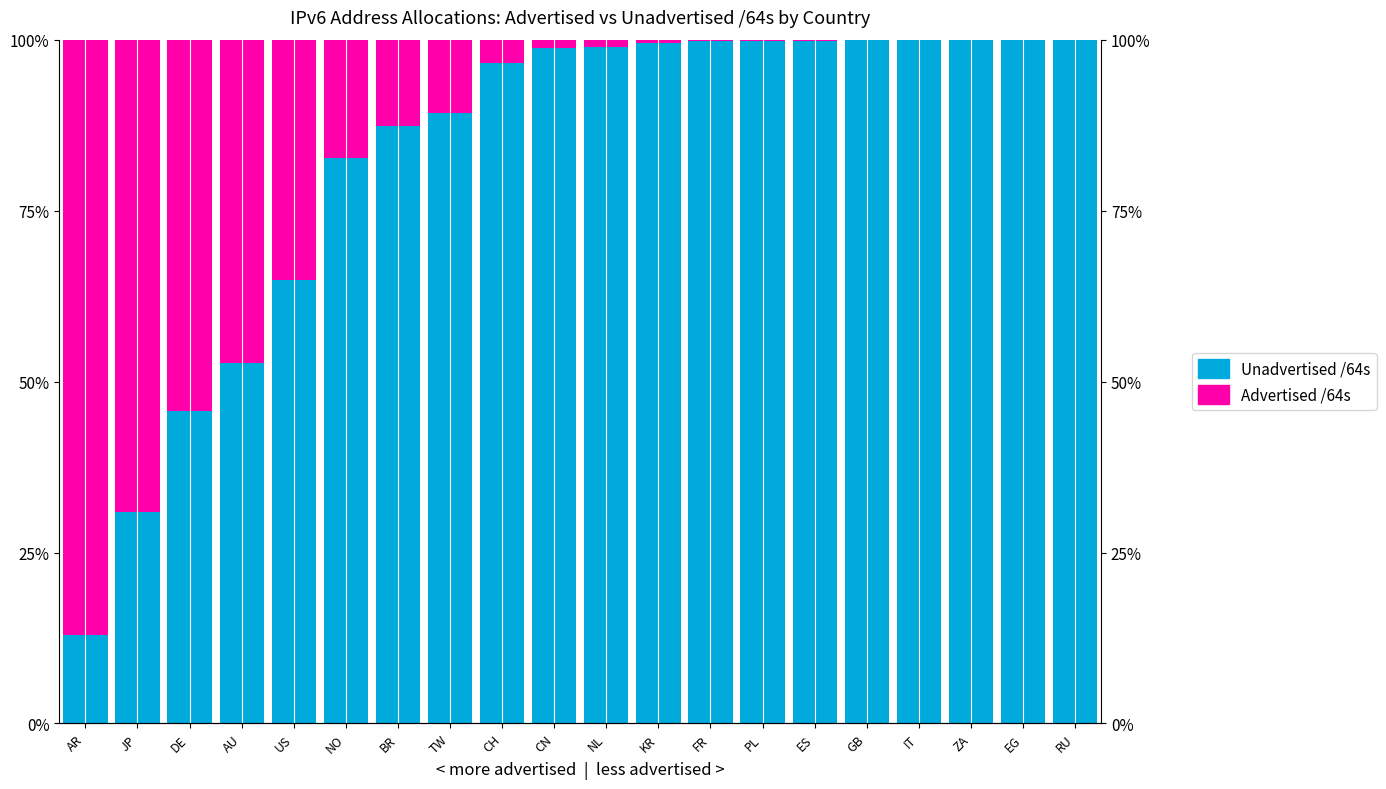

Reading left to right, extract all data points from this chart.

Unadvertised /64s: AR=0.1	JP=0.3	DE=0.5	AU=0.5	US=0.6	NO=0.8	BR=0.9	TW=0.9	CH=1.0	CN=1.0	NL=1.0	KR=1.0	FR=1.0	PL=1.0	ES=1.0	GB=1.0	IT=1.0	ZA=1.0	EG=1.0	RU=1.0
Advertised /64s: AR=0.9	JP=0.7	DE=0.5	AU=0.5	US=0.4	NO=0.2	BR=0.1	TW=0.1	CH=0.0	CN=0.0	NL=0.0	KR=0.0	FR=0.0	PL=0.0	ES=0.0	GB=0.0	IT=0.0	ZA=0.0	EG=0.0	RU=0.0